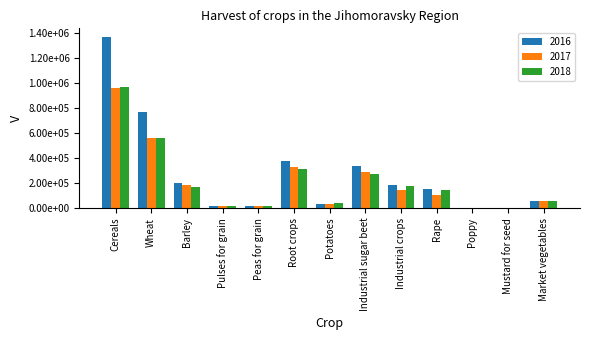

What are all the series names shown in the legend?

2016, 2017, 2018